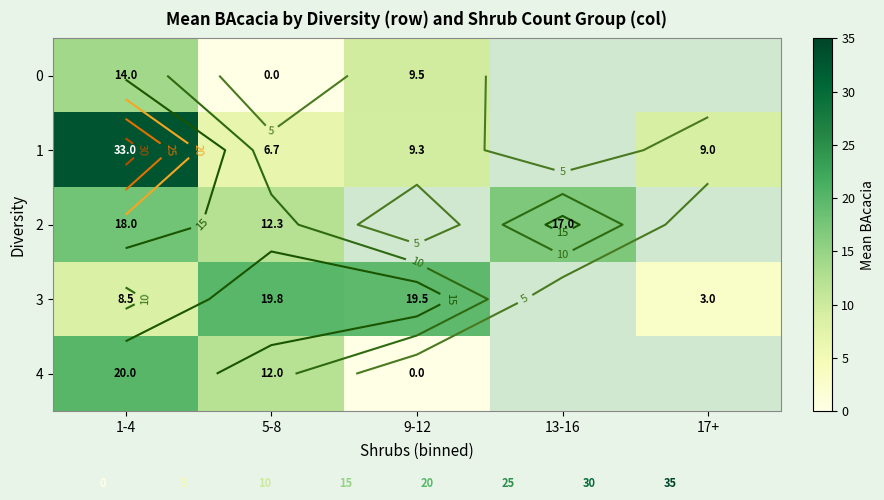

The 2 series shows 17.0 at 13-16. True or false?

True